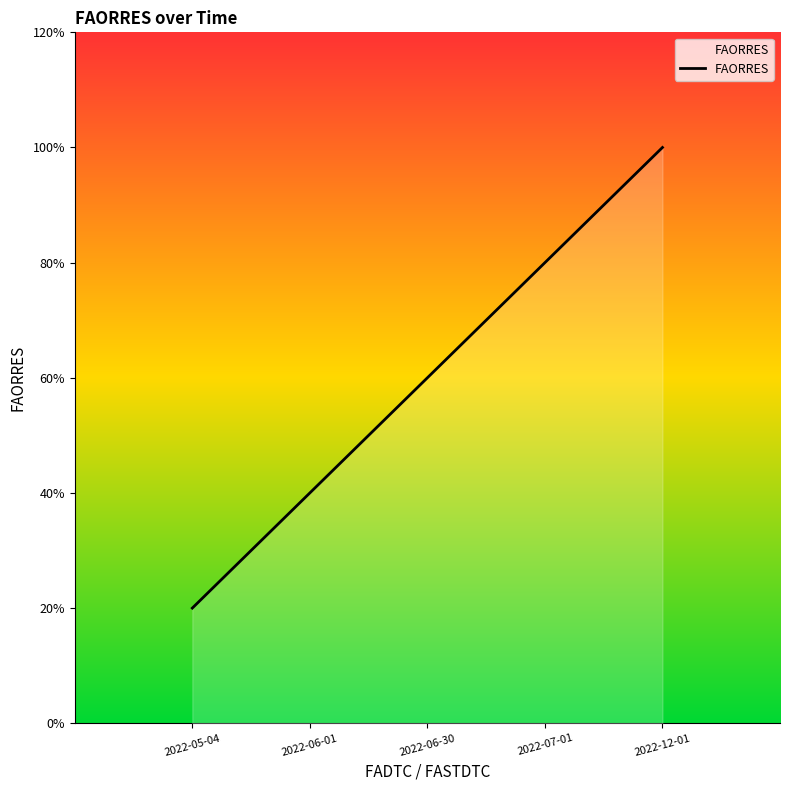

Does the chart have visible grid lines?

No